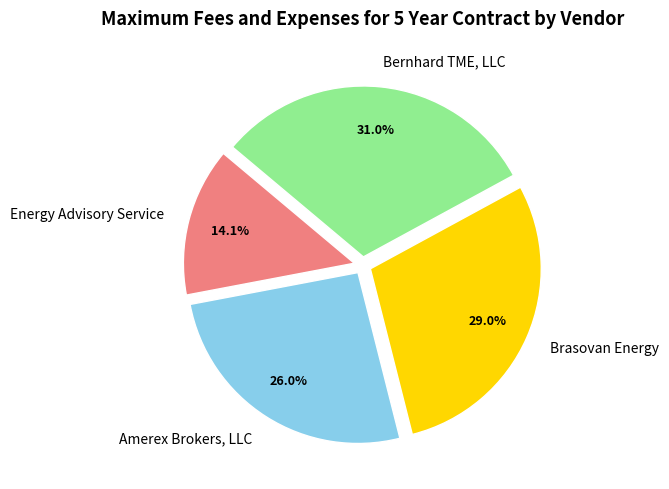

To the nearest percent, what is the difference between the largest and smallest slice percentages?

17%